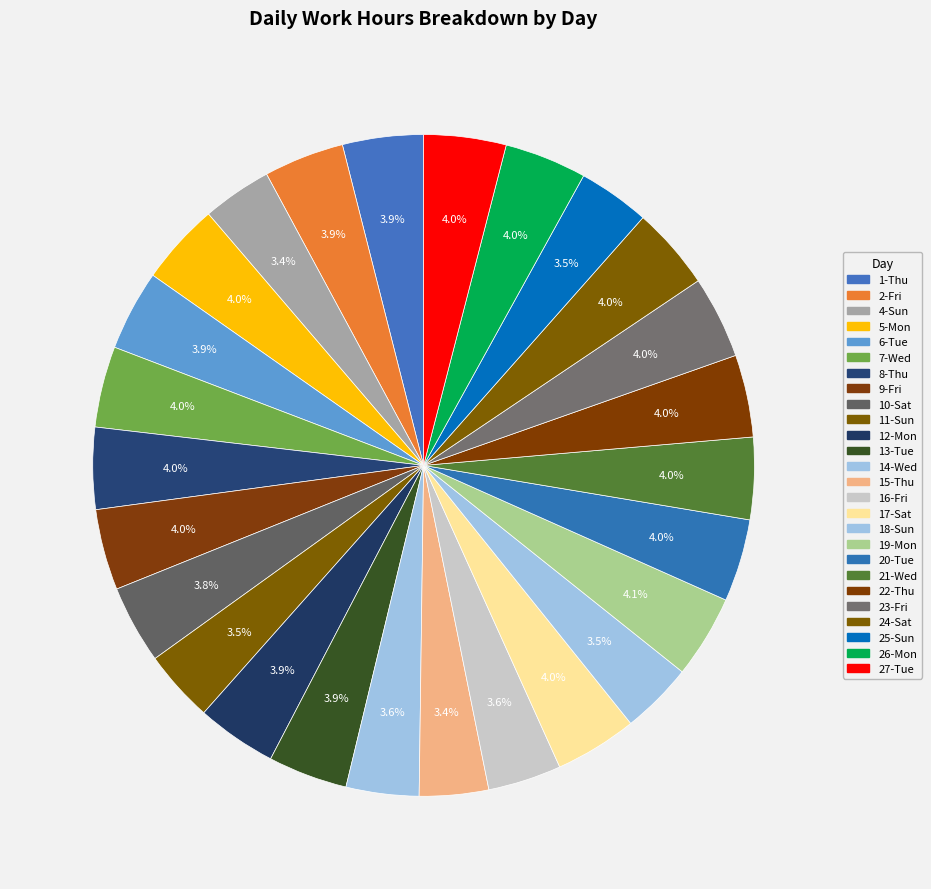

Between 22-Thu and 20-Tue, which is larger?

20-Tue